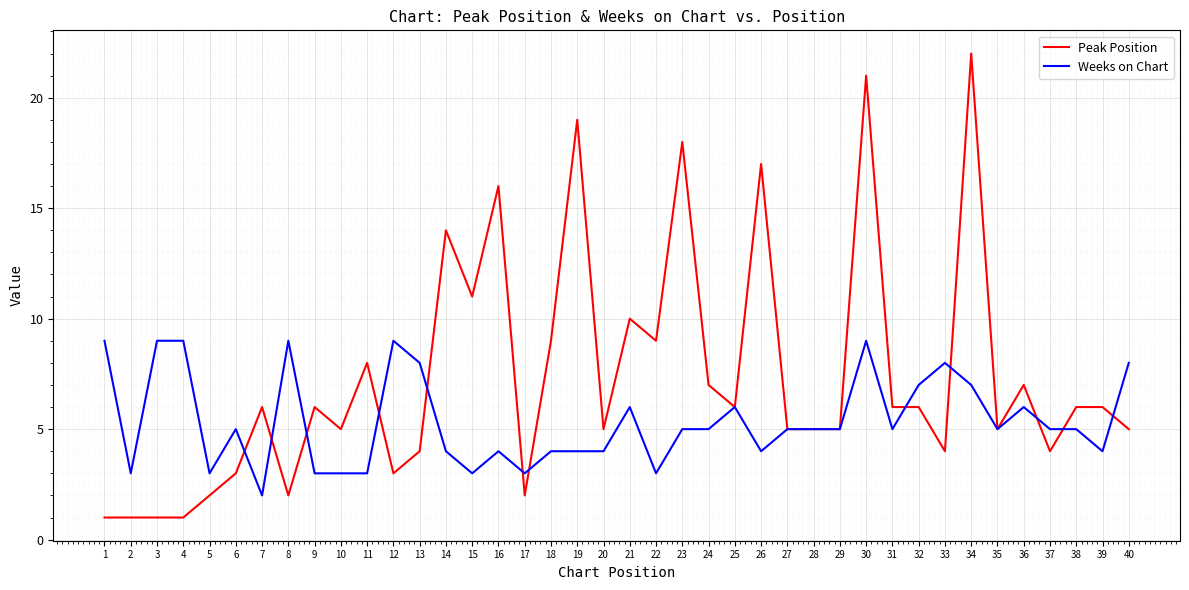

List the series in order of their peak value, lowest first.

Weeks on Chart, Peak Position